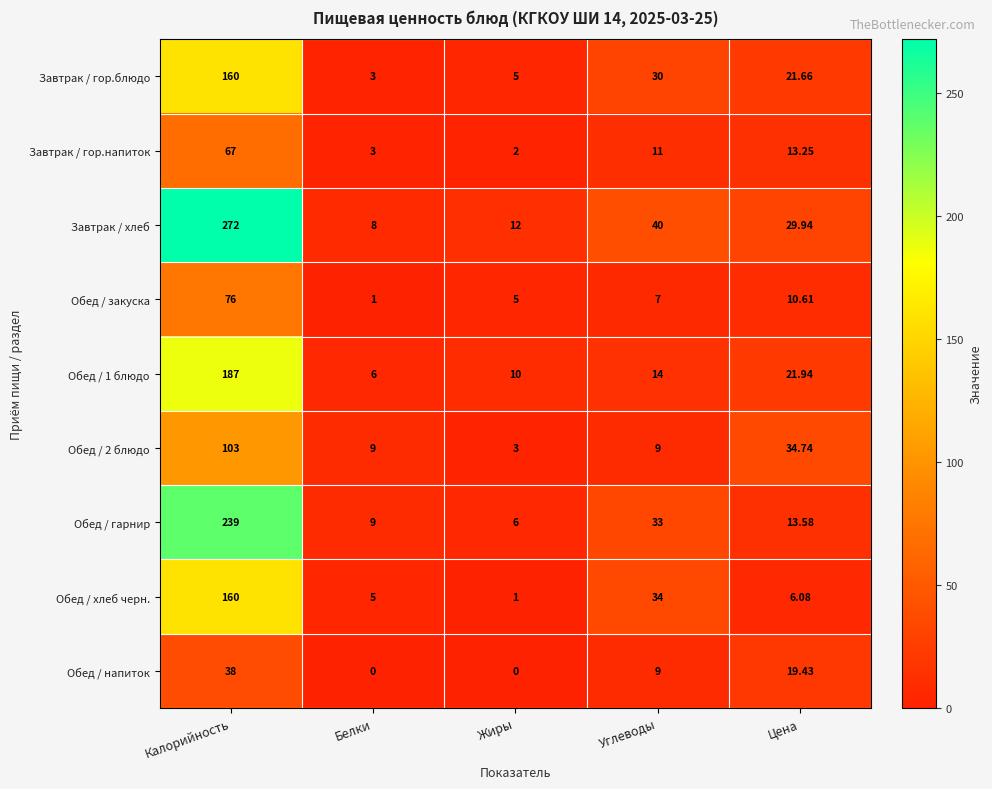

What is the difference between the highest and lowest values at Белки?

9.0